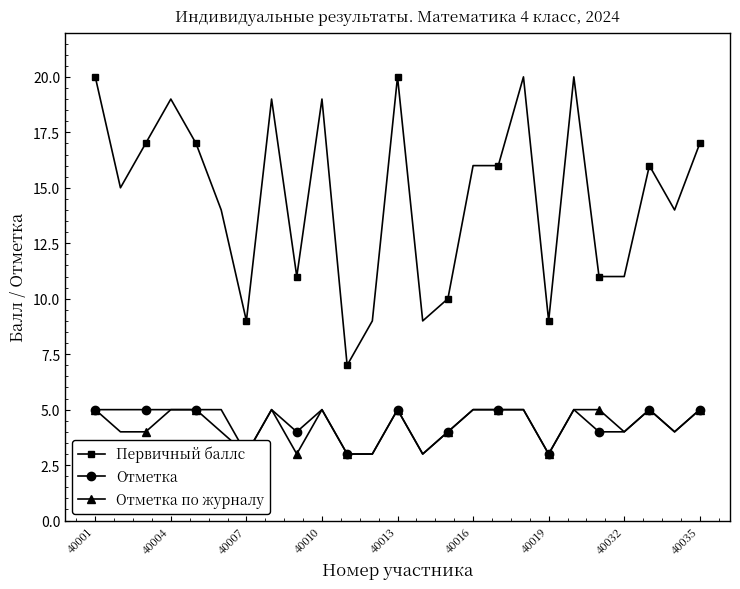

What is the maximum value shown in the chart?

20